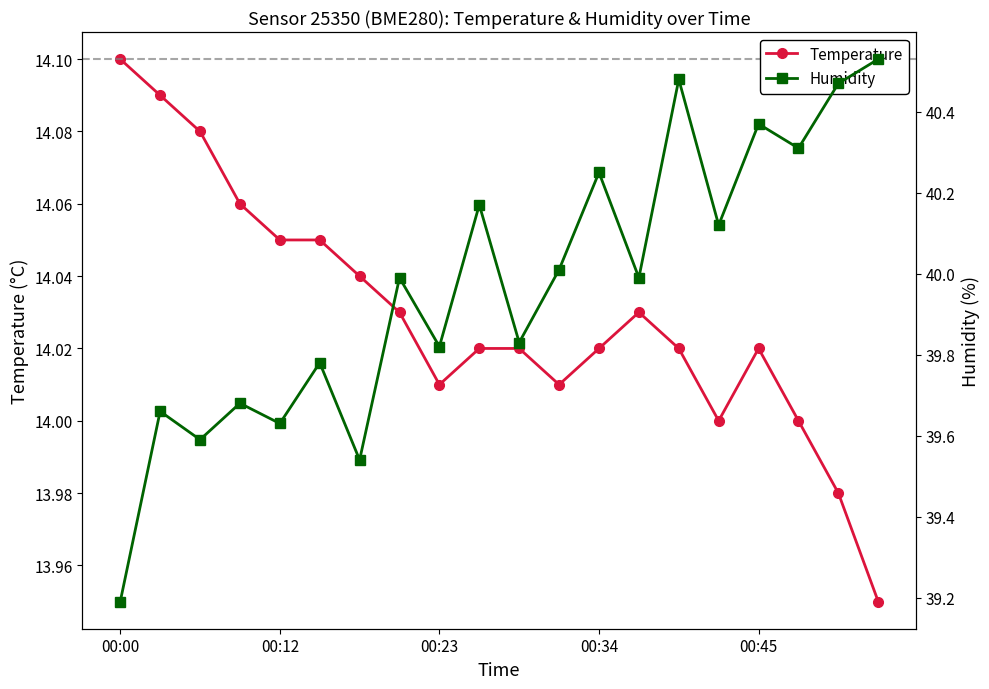

Which has a higher value, 14 or 00:00?

00:00